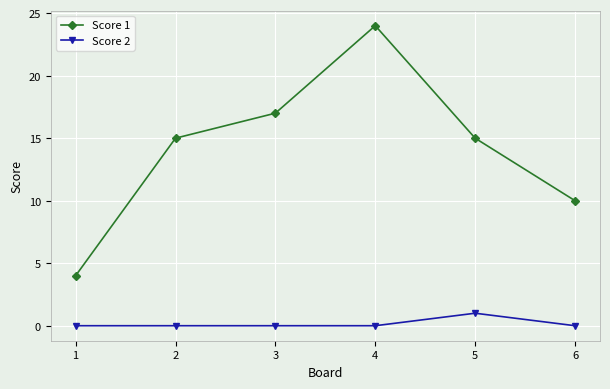

True or false: Score 2 and Score 1 cross at least once.

False